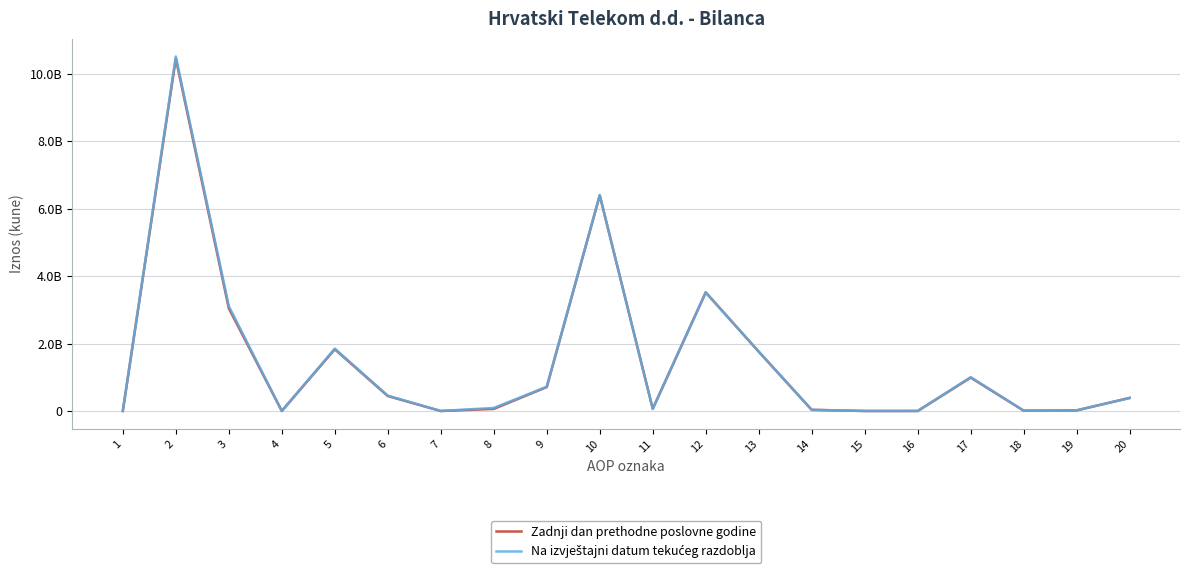

The Na izvještajni datum tekućeg razdoblja series shows 31202117 at 11. True or false?

False